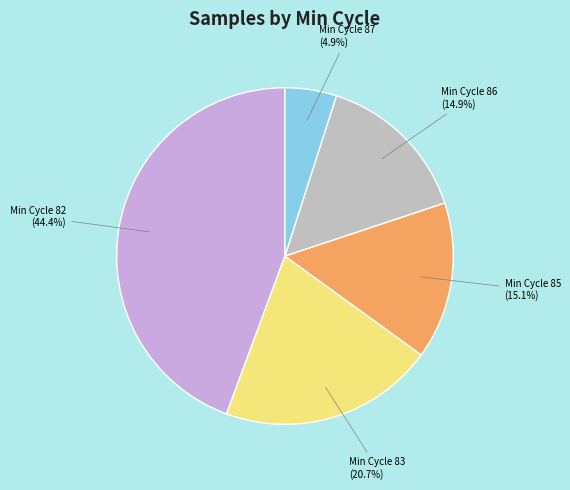

How many segments does this pie chart have?

5